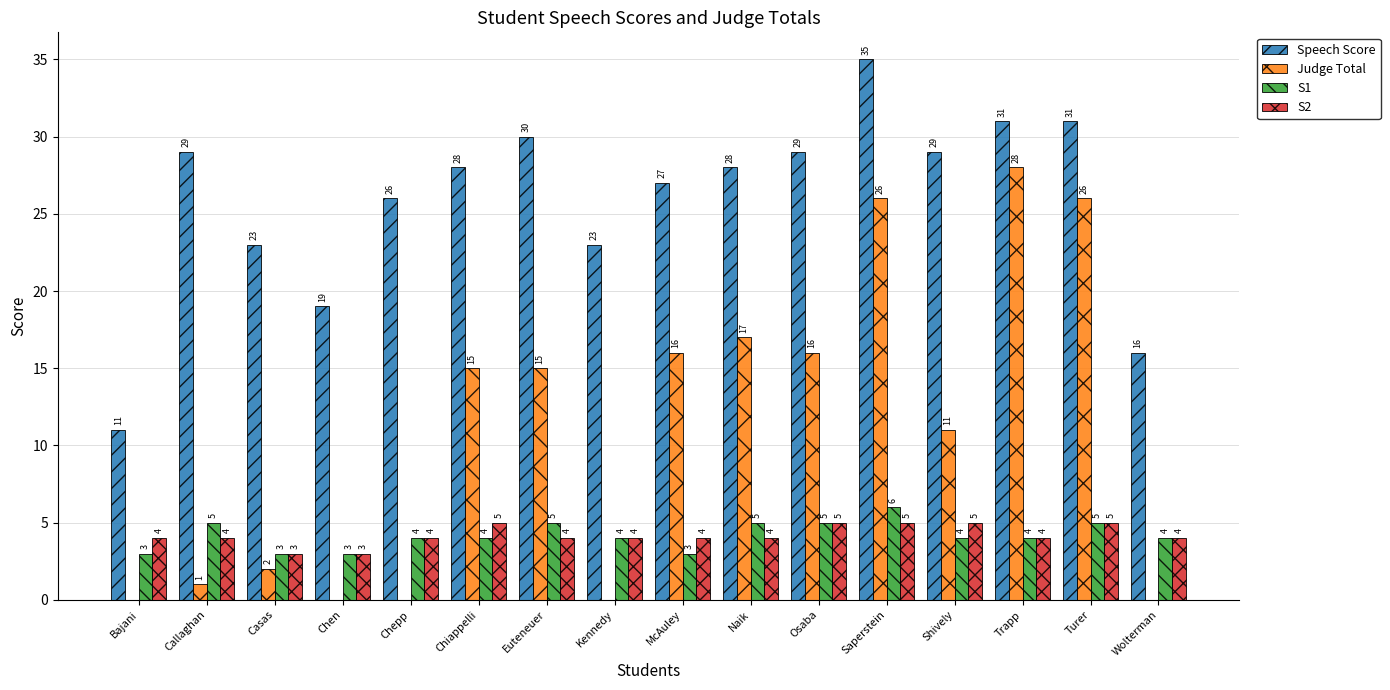

At which category is the sum across all series the highest?

Saperstein